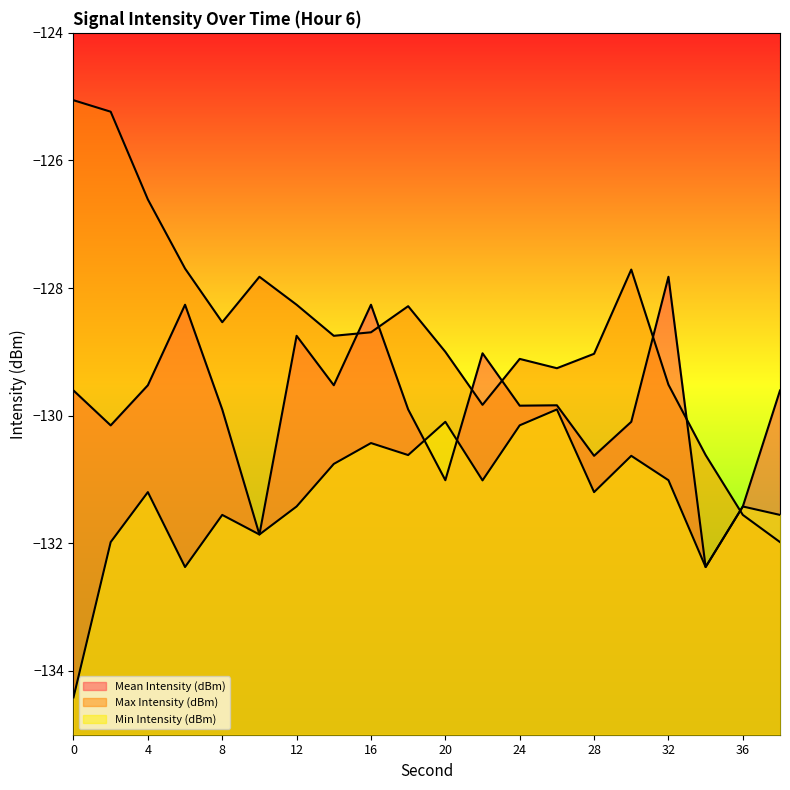

What value does the Mean Intensity (dBm) series have at 14?

-129.5